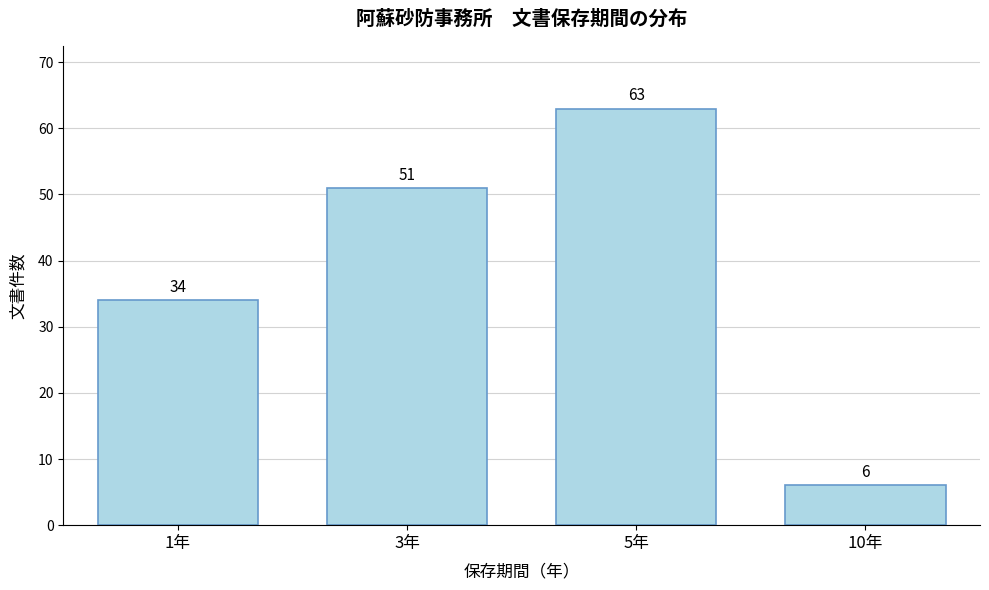

Reading right to left, extract all data points from this chart.

10年=6	5年=63	3年=51	1年=34